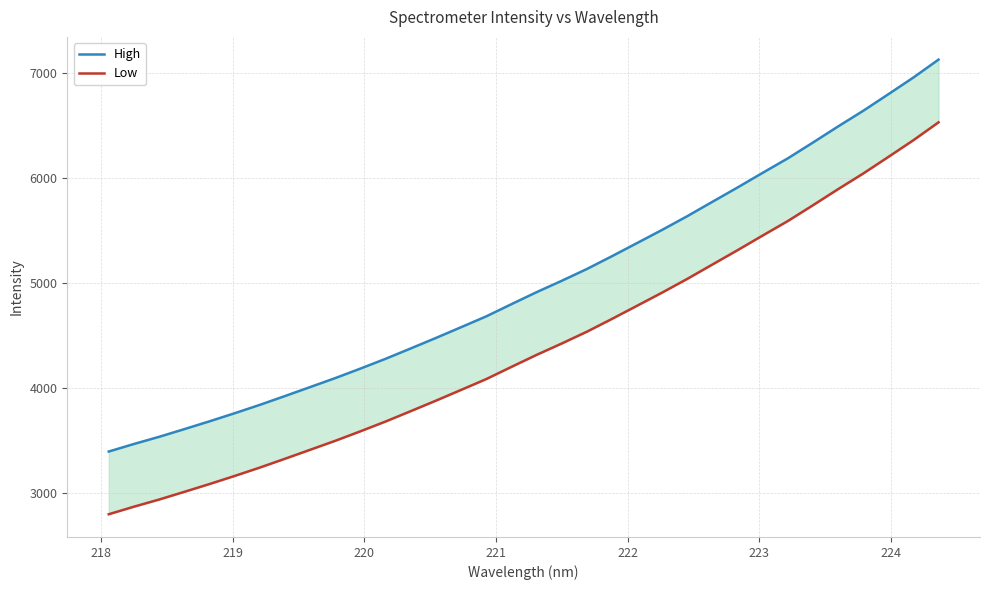

True or false: High and Low cross at least once.

False